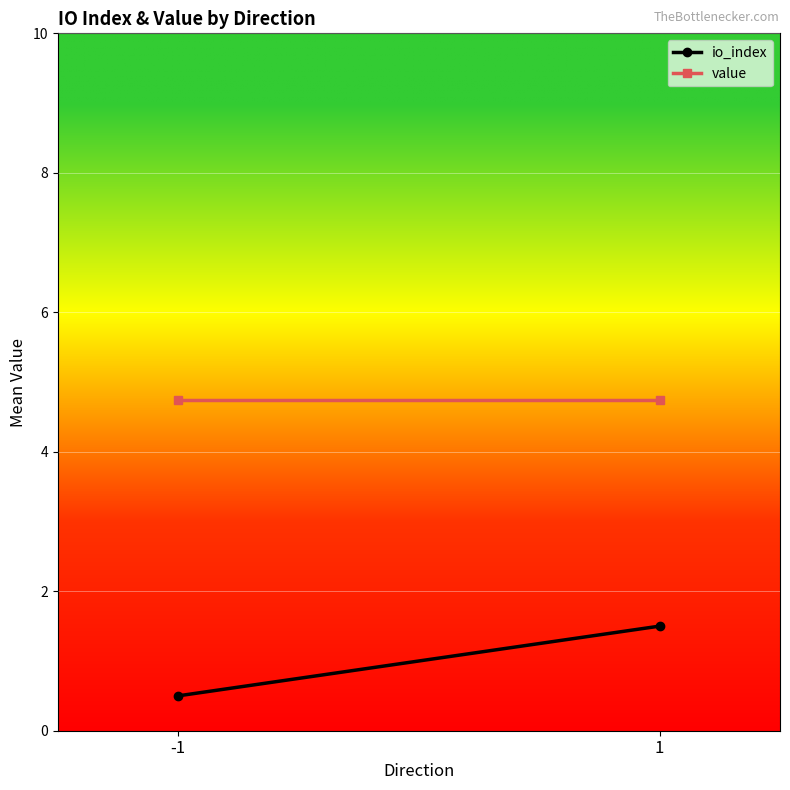

Which series changed the most between -1 and 1?

io_index